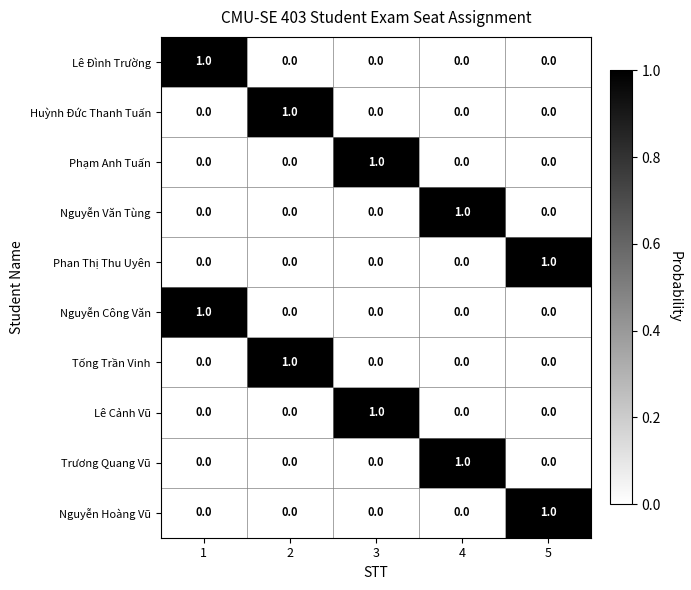

At how many categories does at least one series exceed 0?

5